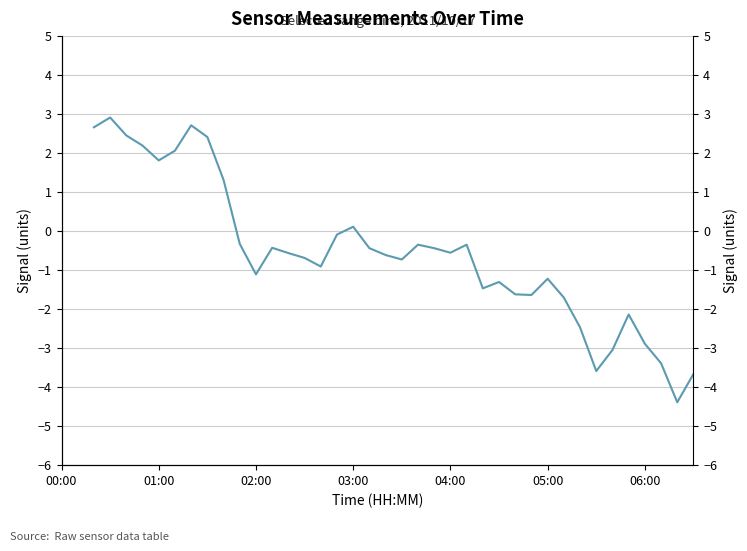

What value does the data have at 37?

-3.4